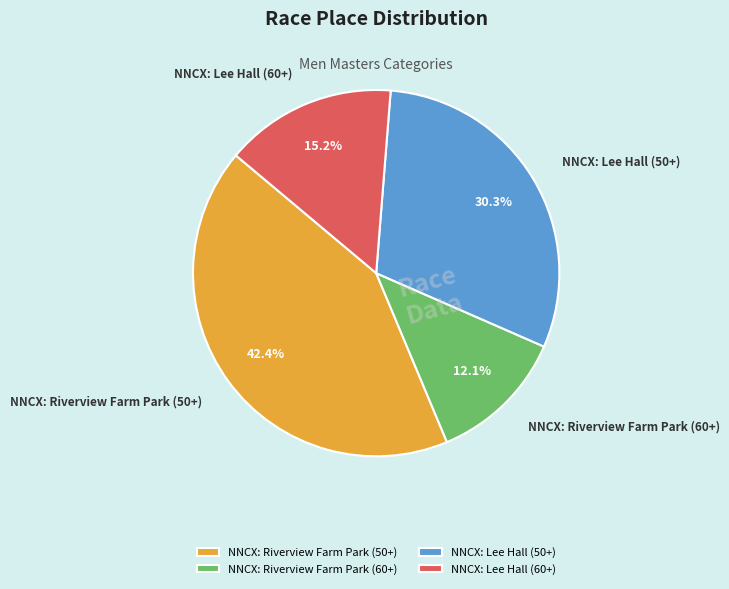

To the nearest percent, what portion does NNCX: Riverview Farm Park (50+) represent?

42%